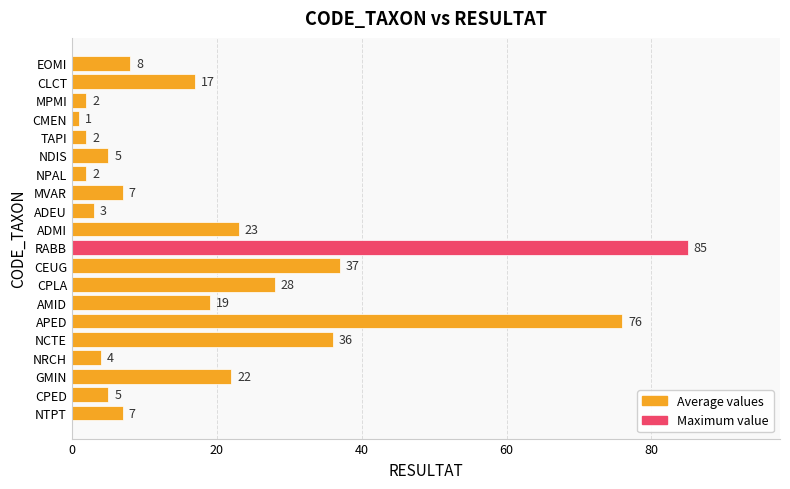

How many data points does each series have?

20